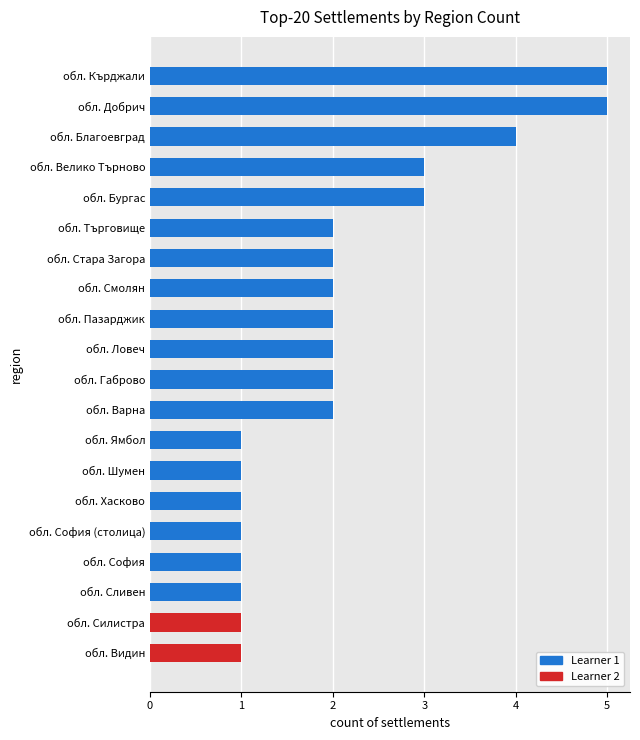

What is the greatest value displayed?

5